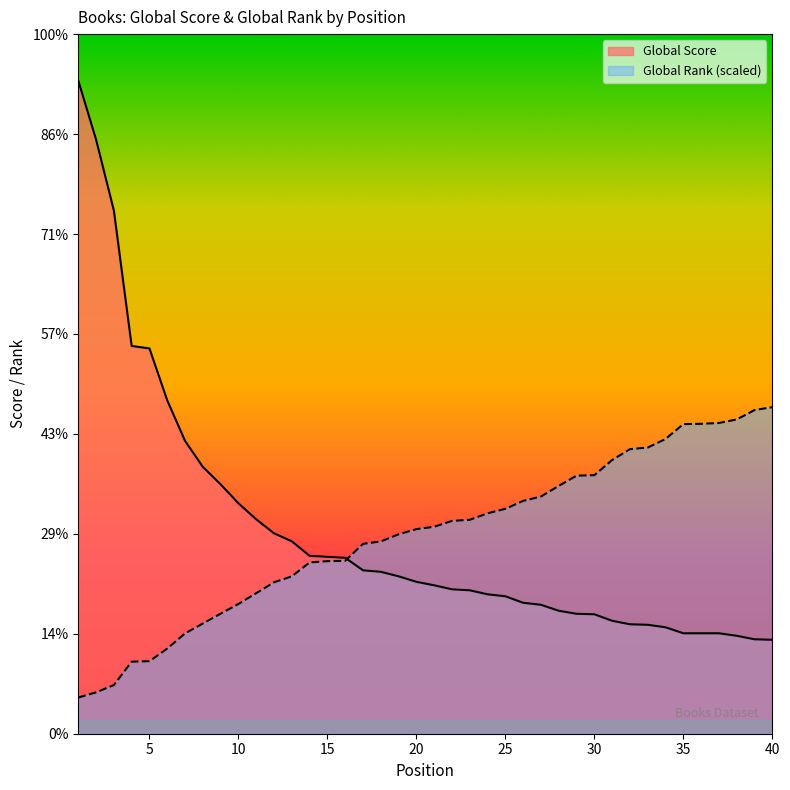

Where is Global Score nearest to the value 747?

5